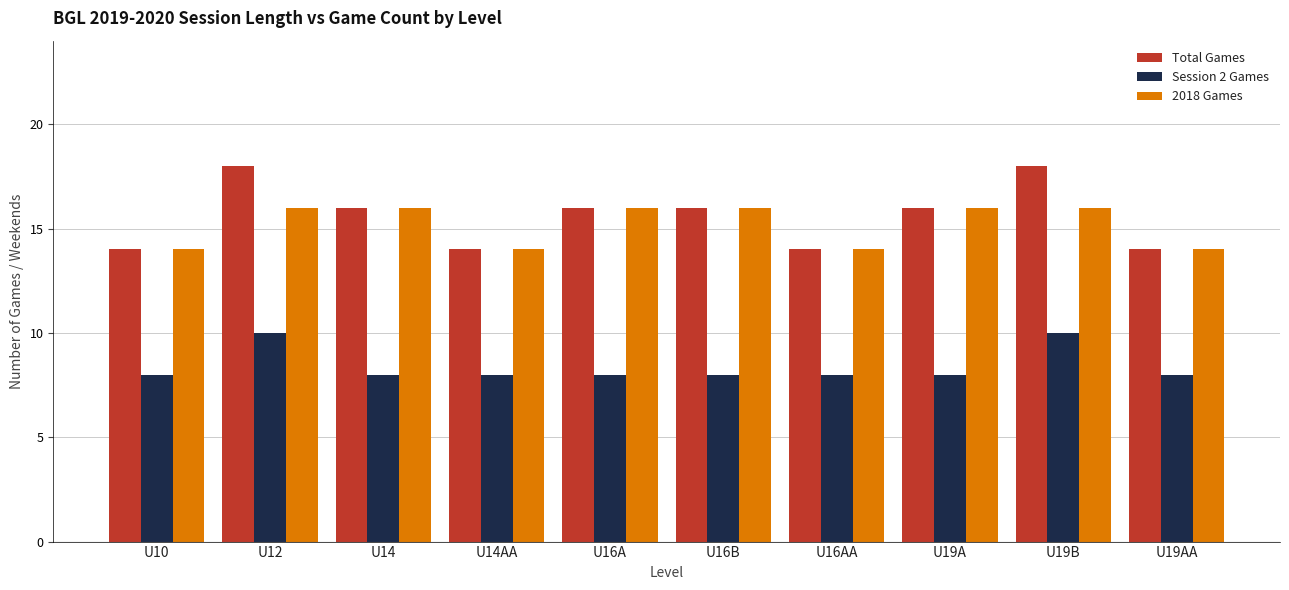

What value does the Total Games series have at U19AA?

14